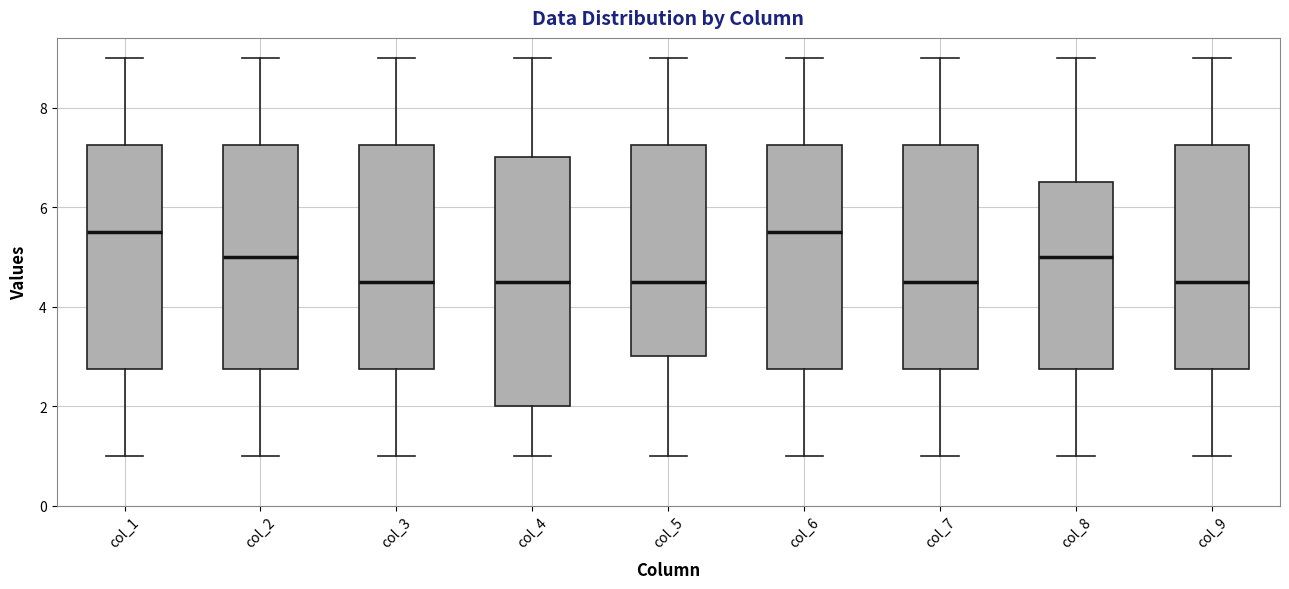

Reading left to right, transcribe this box plot: for each box, give where its median line is, the range the box spans, and where its two whiskers end, as read against the y-axis. The values are not printed on the chart, so give them approximately, as read against the axis.

col_1: median 5.6, box 2.8 to 7.2, whiskers 1.0 to 9.0
col_2: median 5.0, box 2.8 to 7.2, whiskers 1.0 to 9.0
col_3: median 4.6, box 2.8 to 7.2, whiskers 1.0 to 9.0
col_4: median 4.6, box 2.0 to 7.0, whiskers 1.0 to 9.0
col_5: median 4.6, box 3.0 to 7.2, whiskers 1.0 to 9.0
col_6: median 5.6, box 2.8 to 7.2, whiskers 1.0 to 9.0
col_7: median 4.6, box 2.8 to 7.2, whiskers 1.0 to 9.0
col_8: median 5.0, box 2.8 to 6.6, whiskers 1.0 to 9.0
col_9: median 4.6, box 2.8 to 7.2, whiskers 1.0 to 9.0